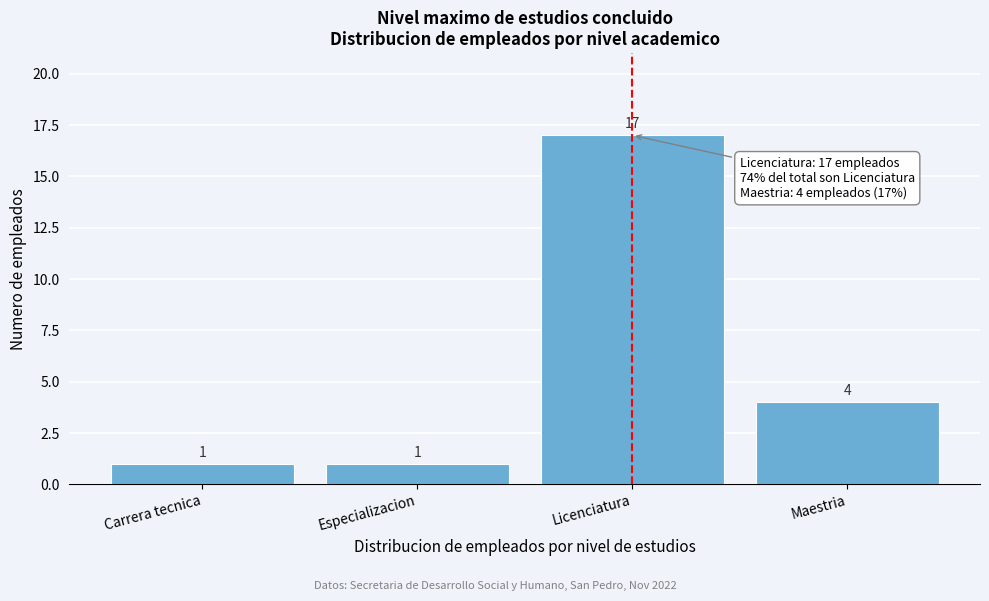

Reading right to left, what are all the values shown in this chart?

Maestria=4	Licenciatura=17	Especializacion=1	Carrera tecnica=1